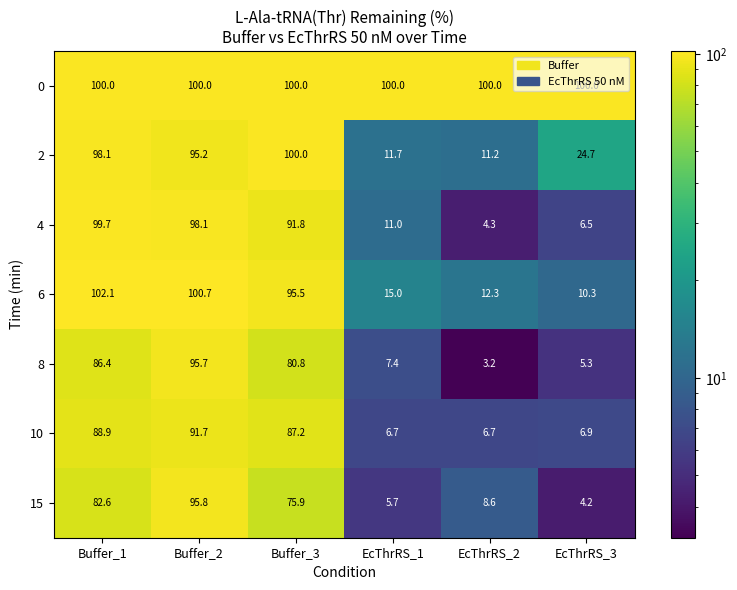

At how many categories does at least one series exceed 55?

6